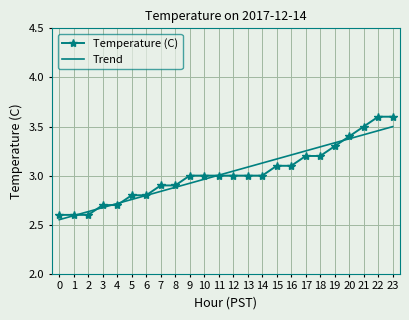

At which label does the data first exceed 3?

15